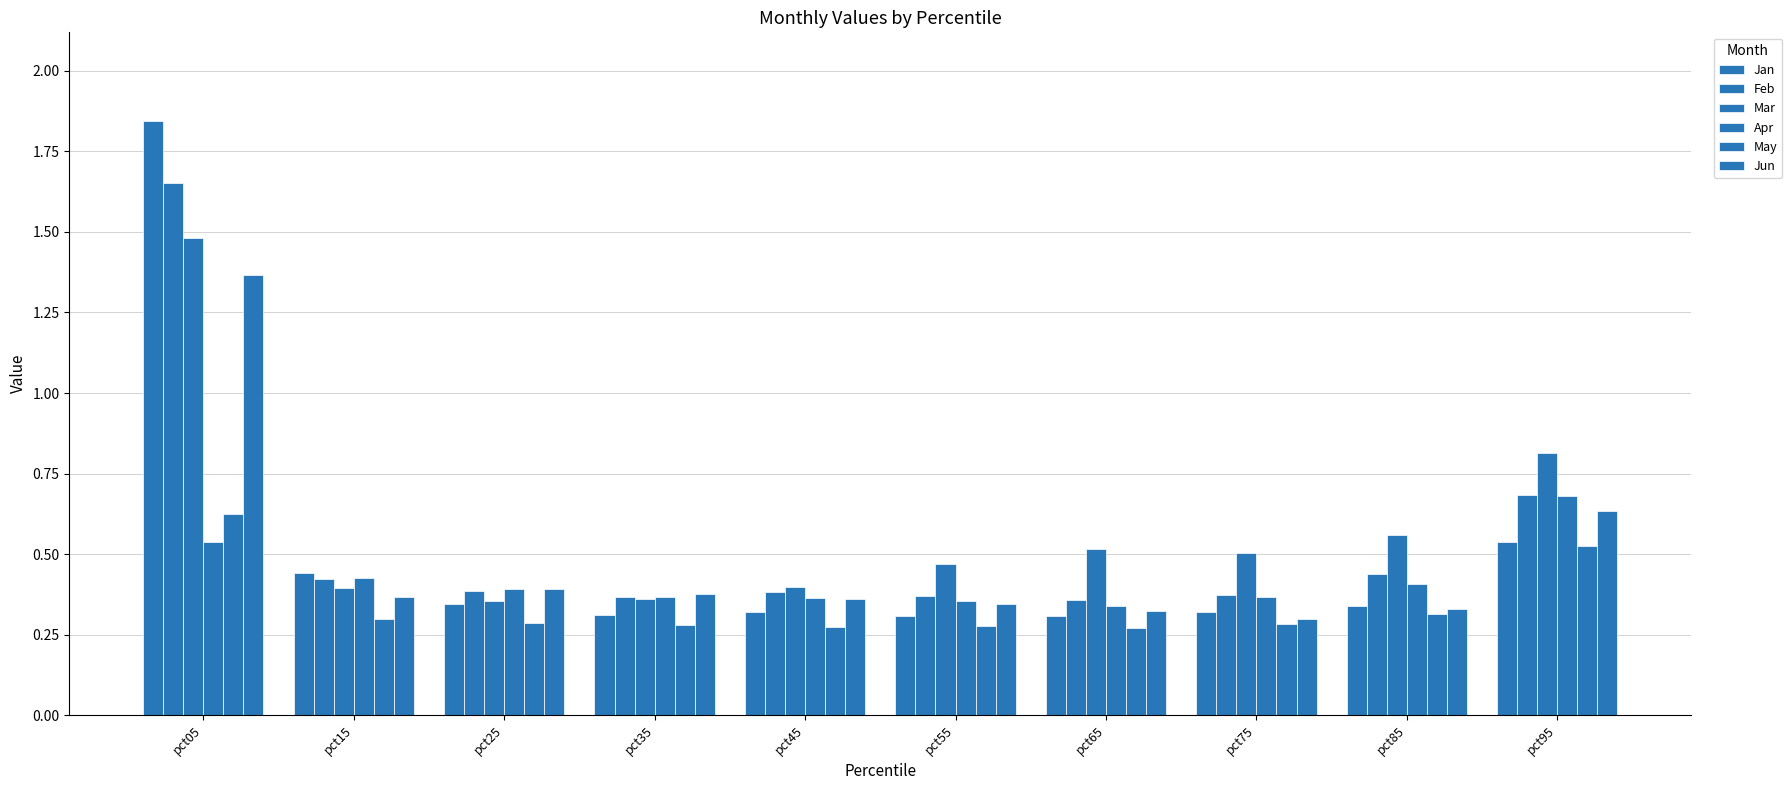

At how many categories does at least one series exceed 0?

10